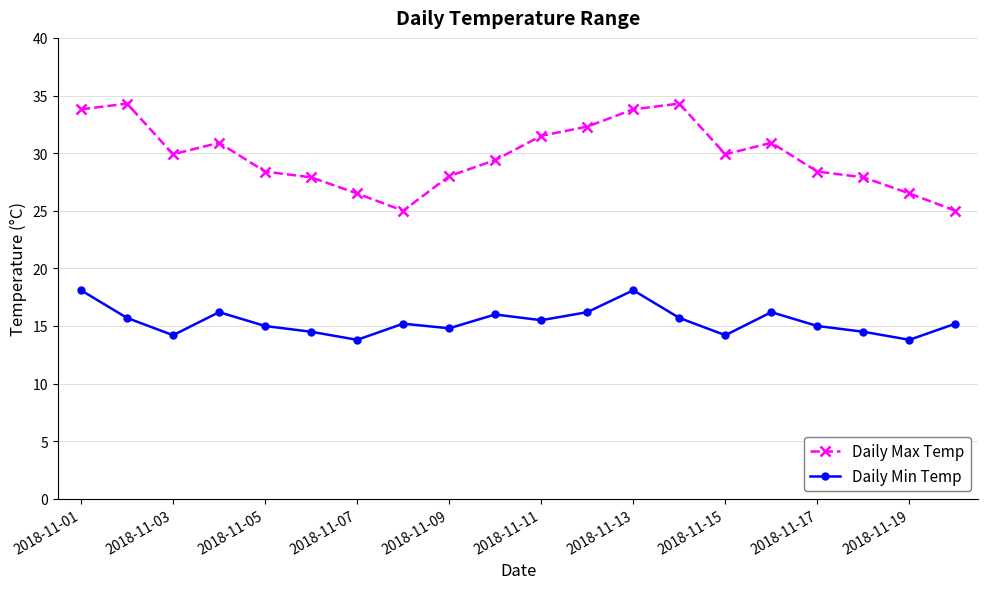

Which series has the widest spread of values?

Daily Max Temp